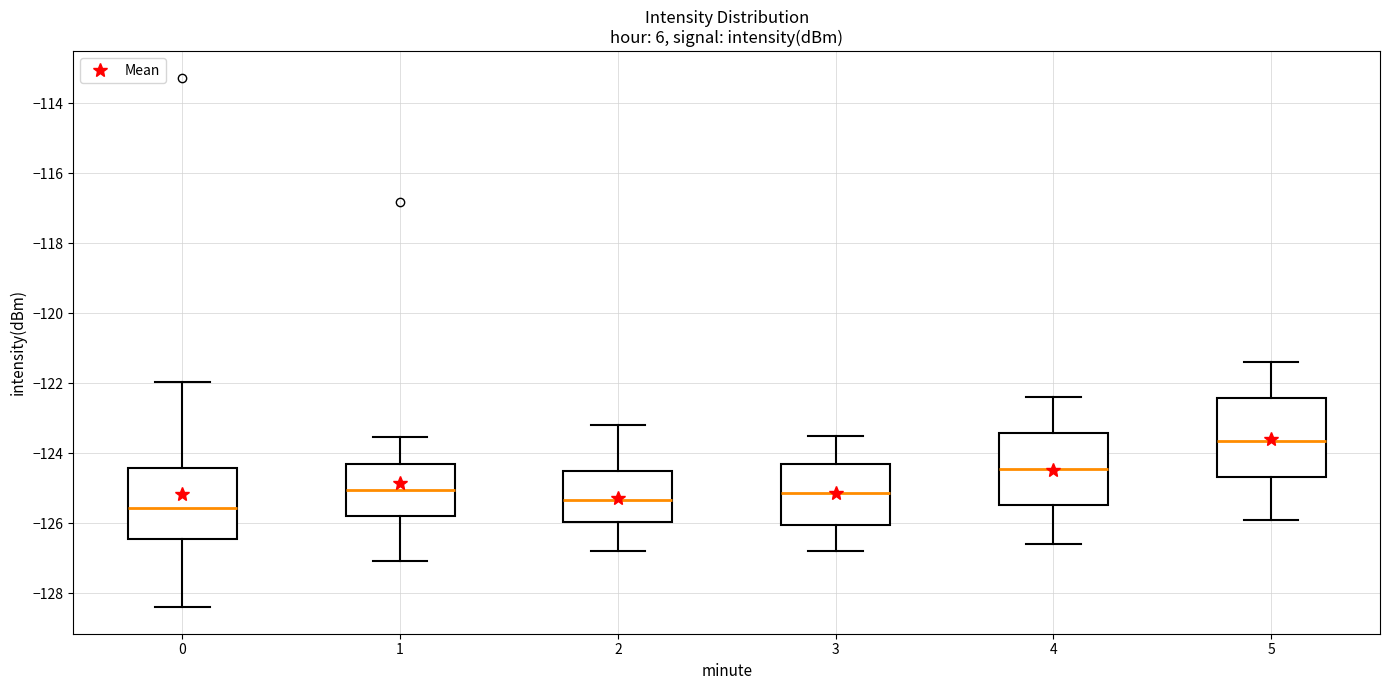

Where is the upper edge of the box at x = 5 on the y-axis? The values are not printed on the chart, so give them approximately, as read against the axis.

-122.4